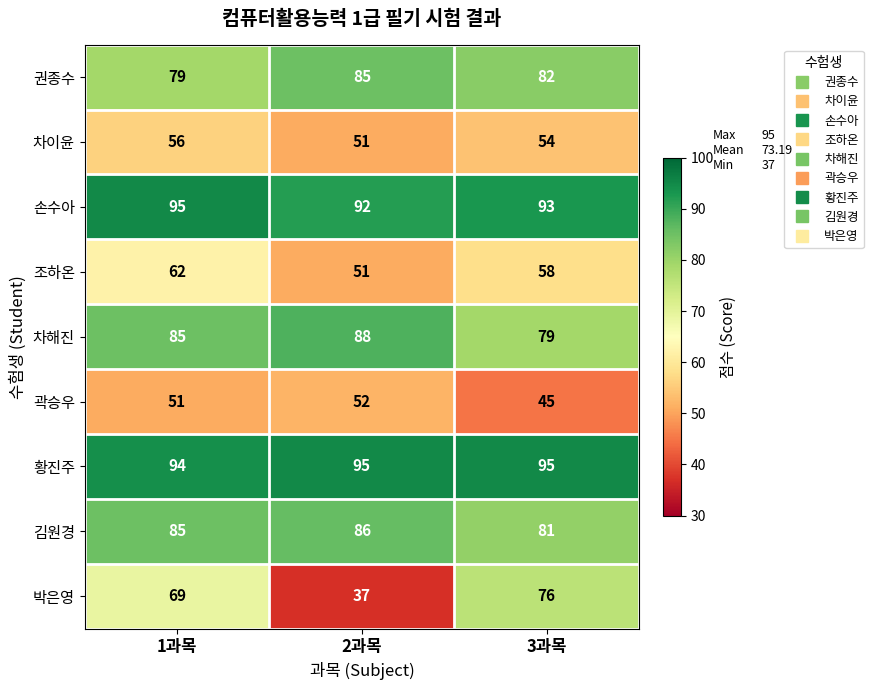

Rank the categories by 손수아 value from highest to lowest.

1과목, 3과목, 2과목